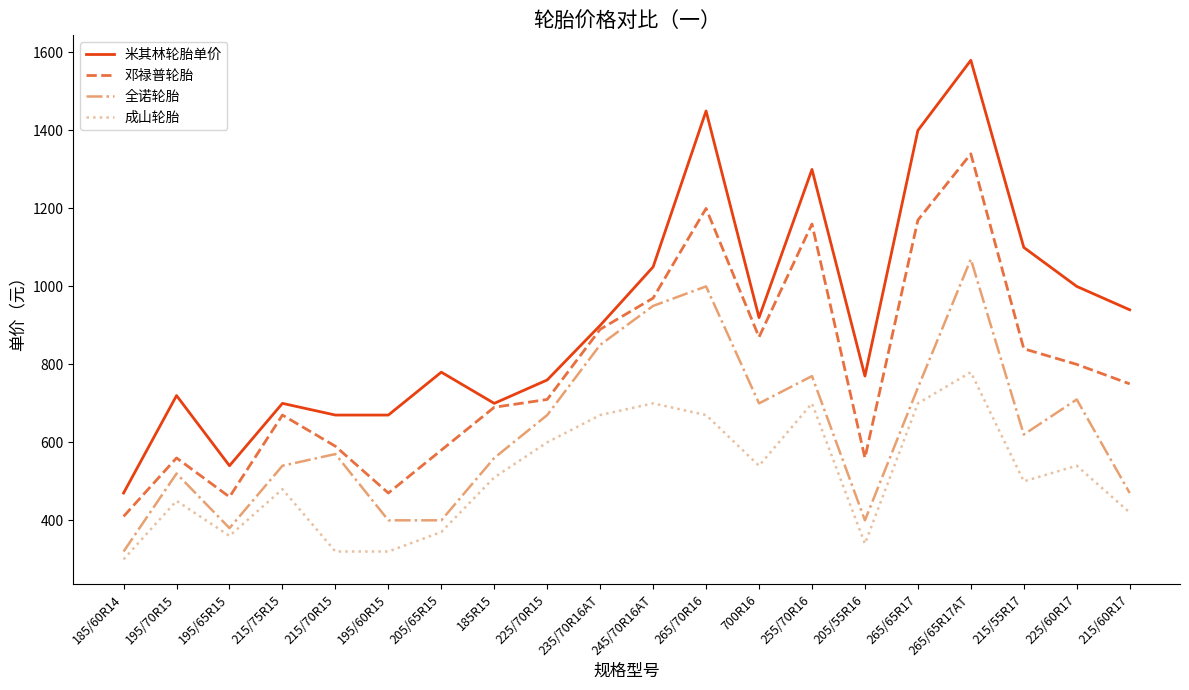

At which category does the chart reach its minimum across all series?

185/60R14